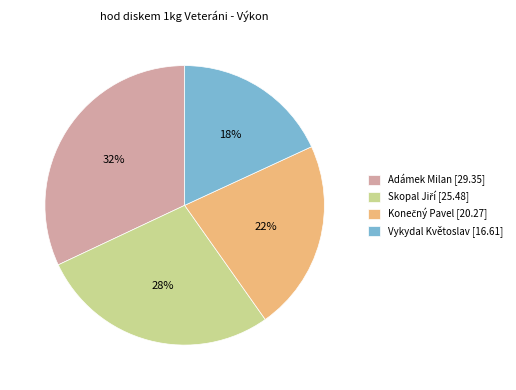

Is there a majority slice in this chart?

No